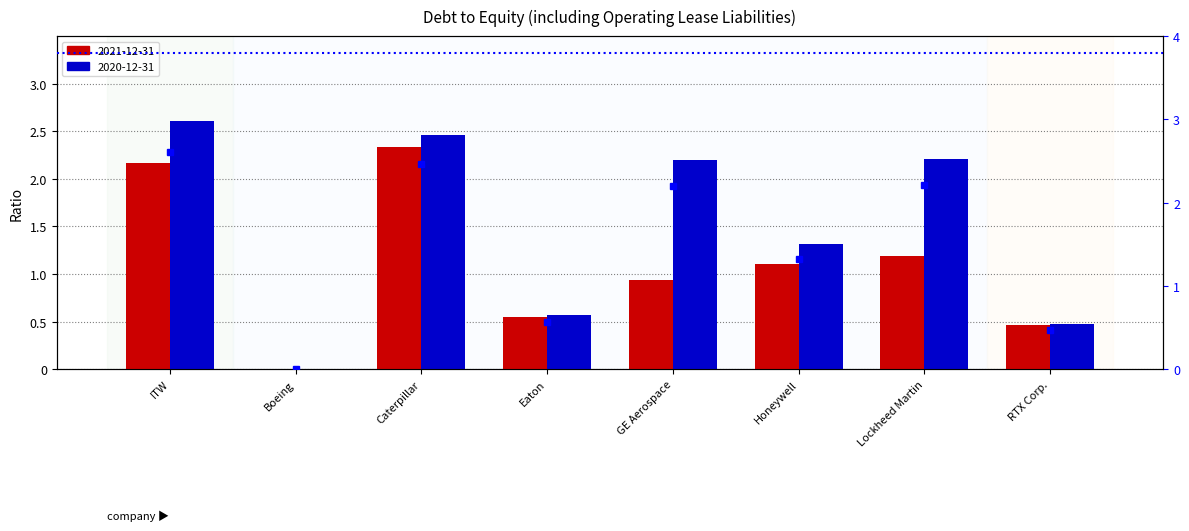

What is the sum of the 2021-12-31 values at RTX Corp. and Honeywell?

1.6